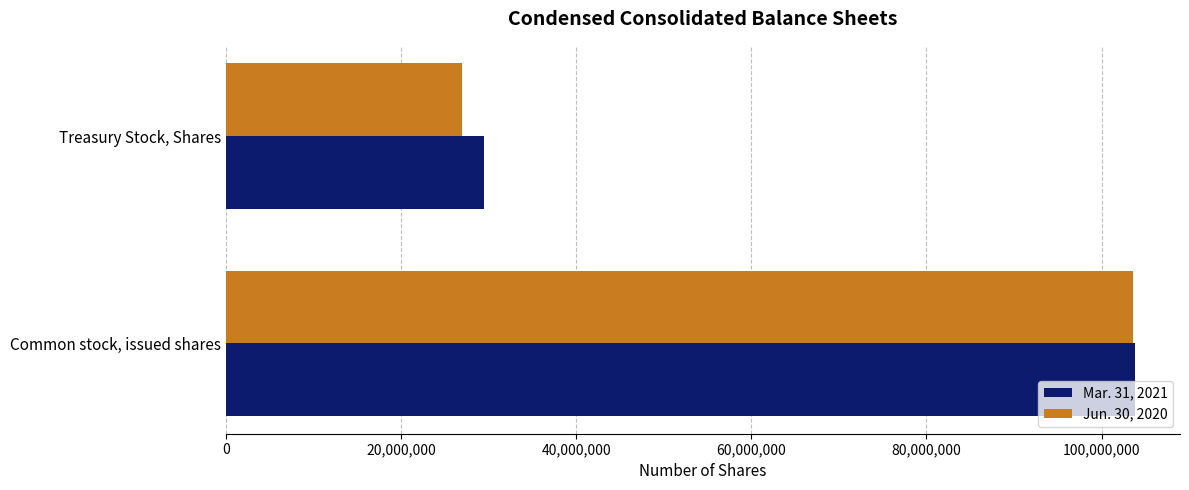

What is the total value across all series at Treasury Stock, Shares?

56485806